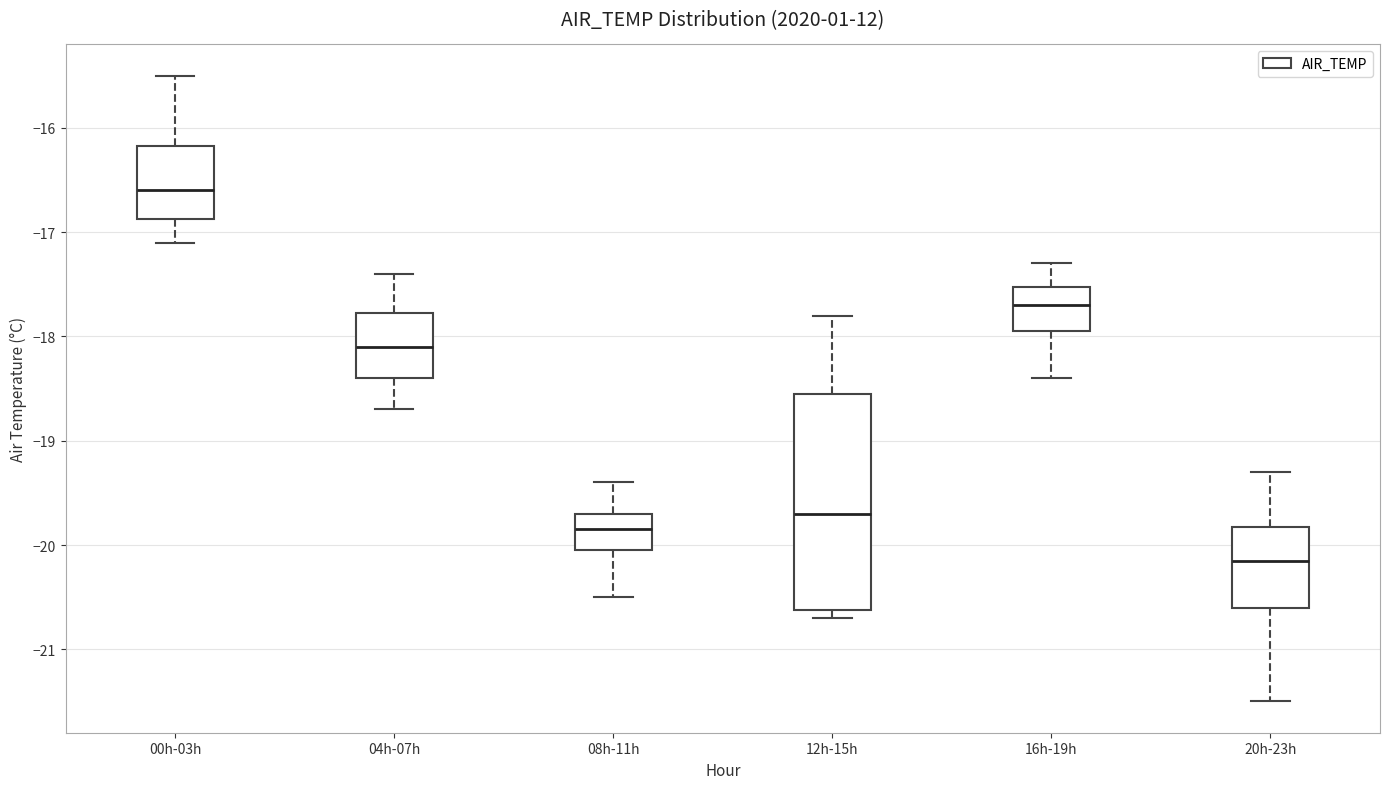

Comparing the boxes themselves (not the whiskers), which one is the tallest?

12h-15h